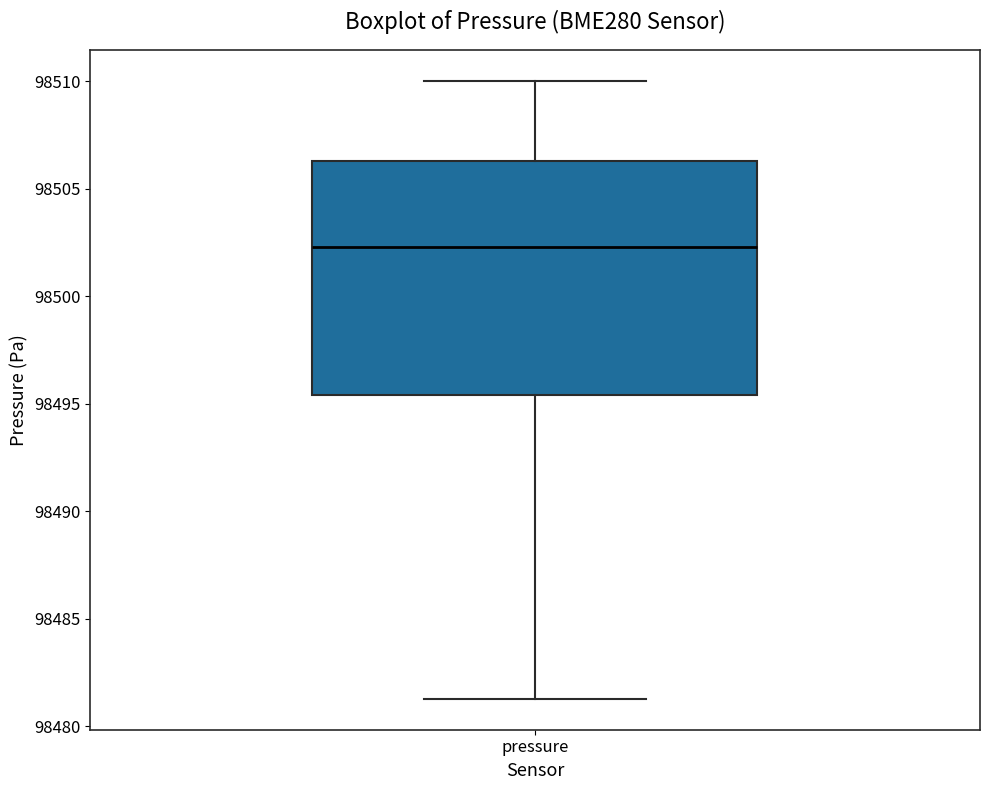

Read this box plot against the y-axis: the position of the median line, the range covered by the box, and the ends of both whiskers. The values are not printed on the chart, so give them approximately, as read against the axis.

median 98502.5, box 98495.5 to 98506.5, whiskers 98481.5 to 98510.0